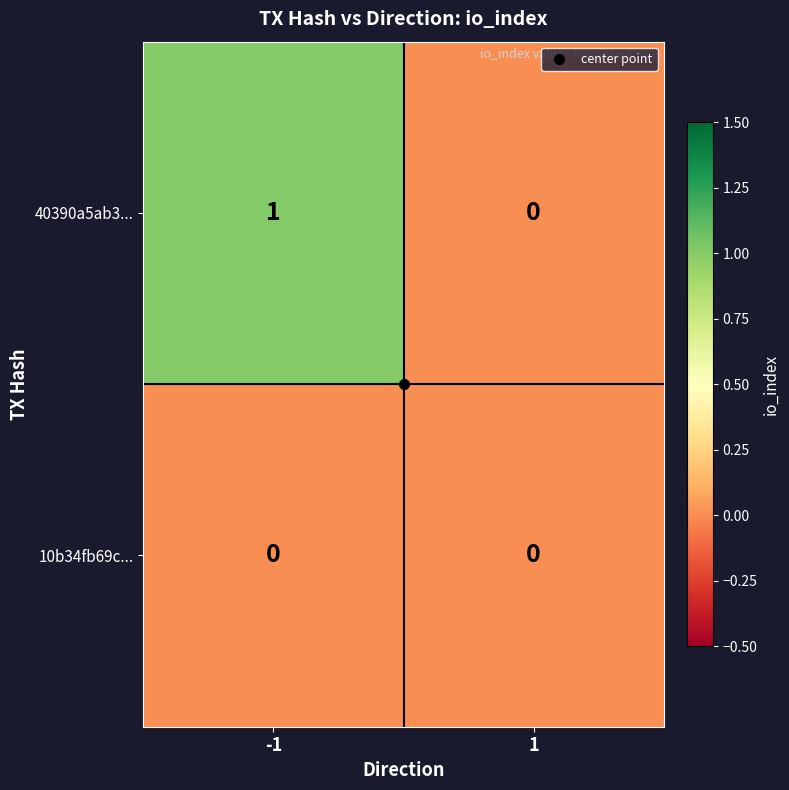

Is it true that 10b34fb69c... equals 0 at 1?

True